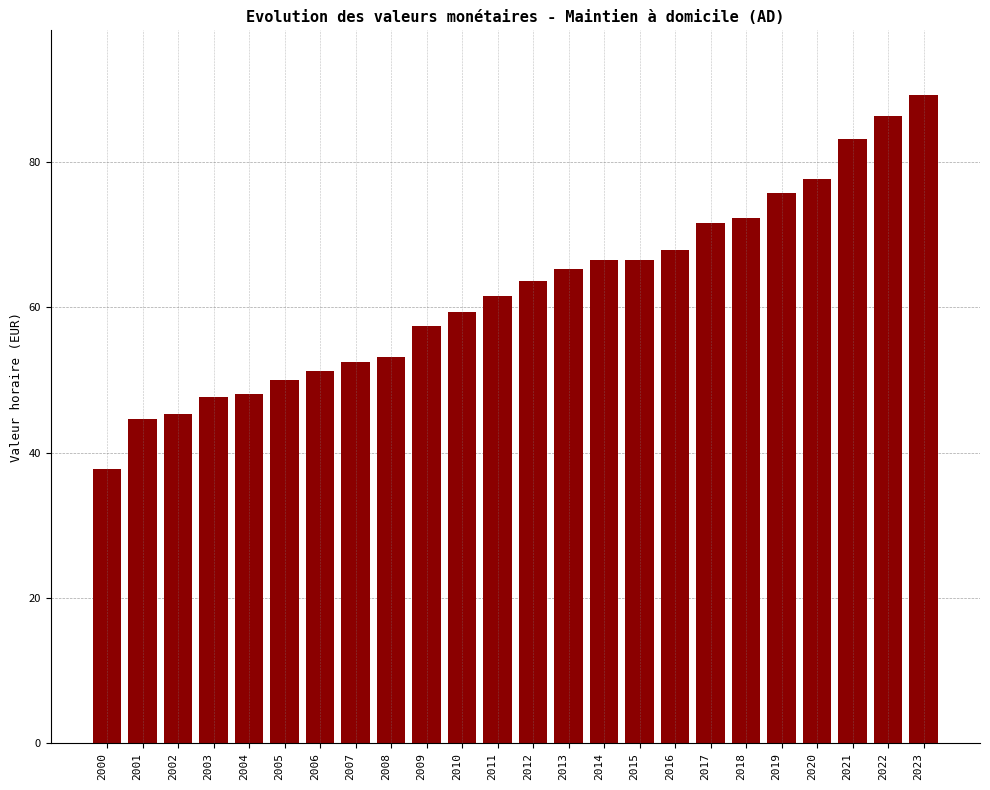

Is it true that the value at 2001 is 44.6?

True